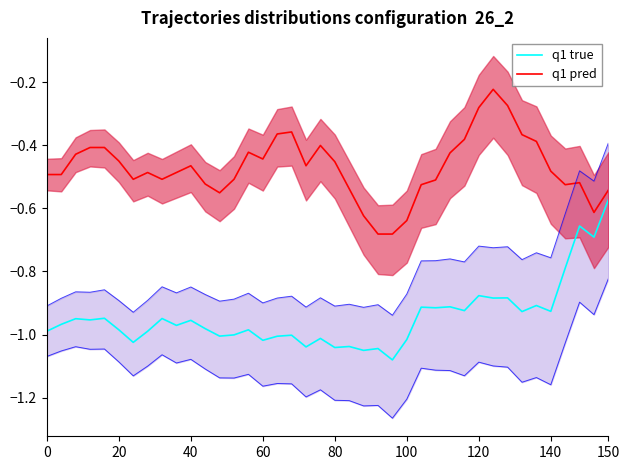

The value of q1 pred at 32 is -0.2. True or false?

False